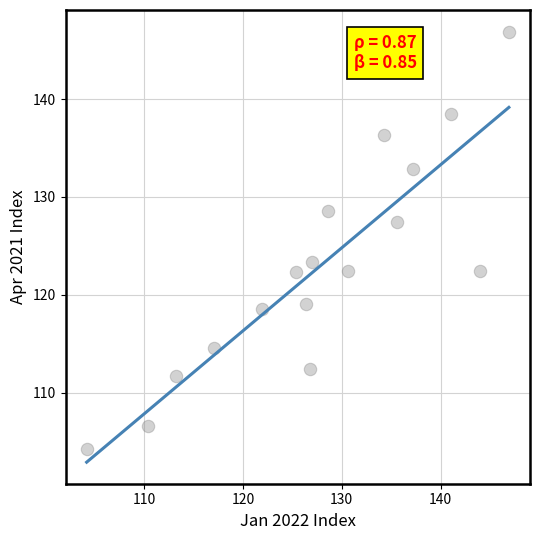

What Y value in the scatter plot is closest to 125?

123.4